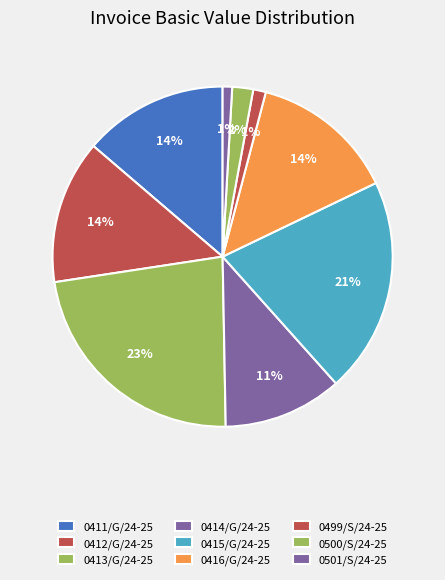

What is the smallest slice in the pie chart?

0501/S/24-25